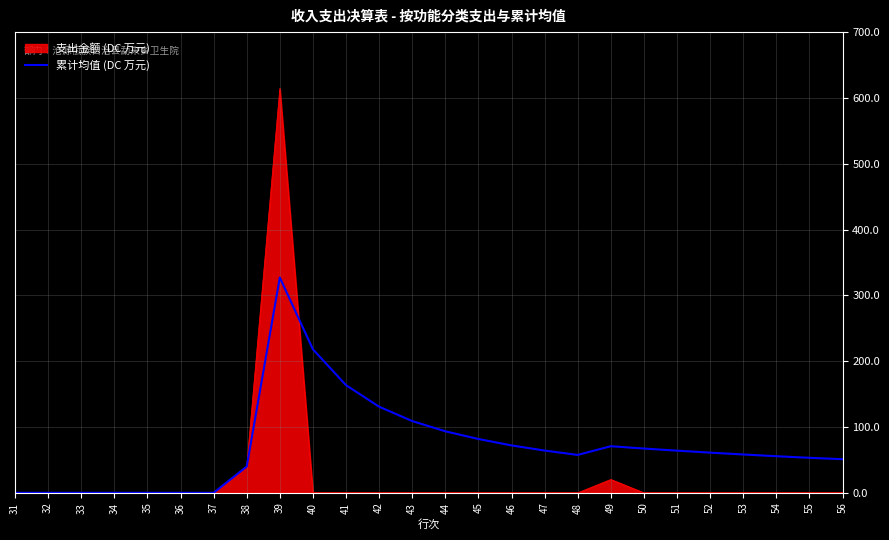

What is the maximum value for 累计均值 (DC 万元)?

327.1